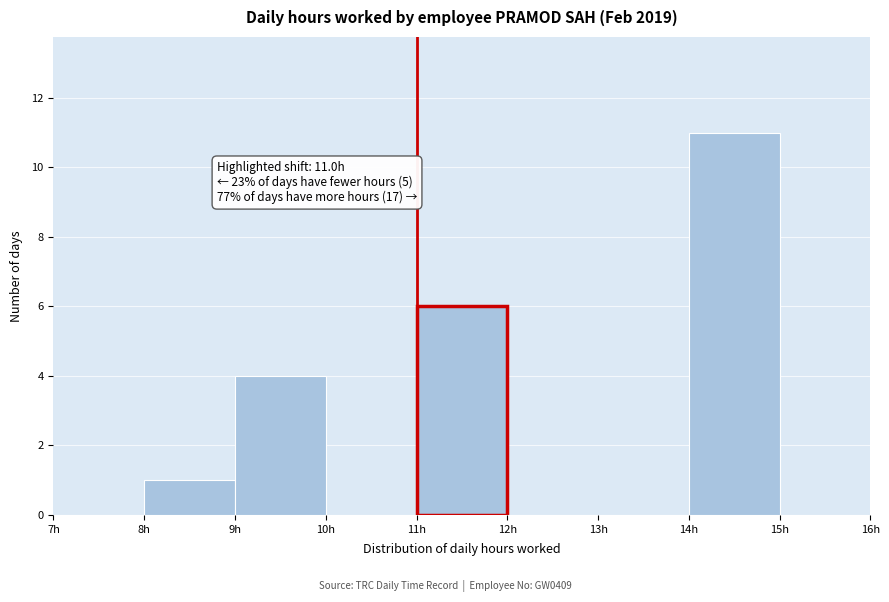

Which range on the x-axis has the tallest bar?

14 to 15